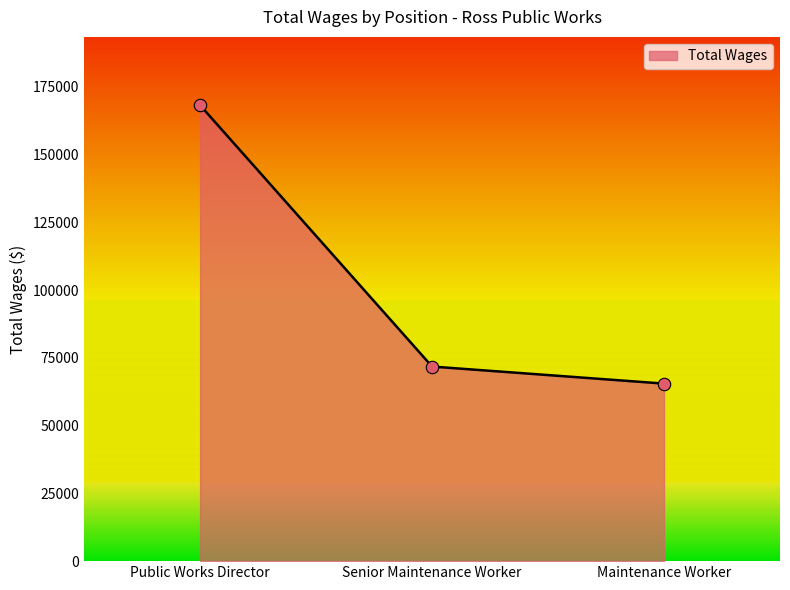

Between Maintenance Worker and Public Works Director, which is larger?

Public Works Director